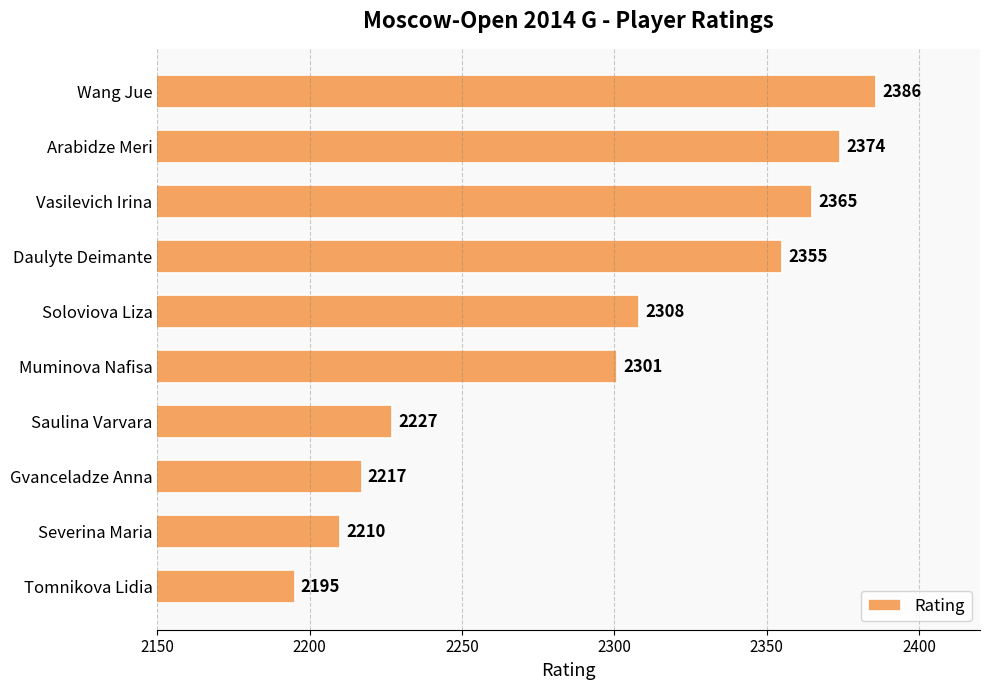

What is the change in value from Severina Maria to Tomnikova Lidia?

-15